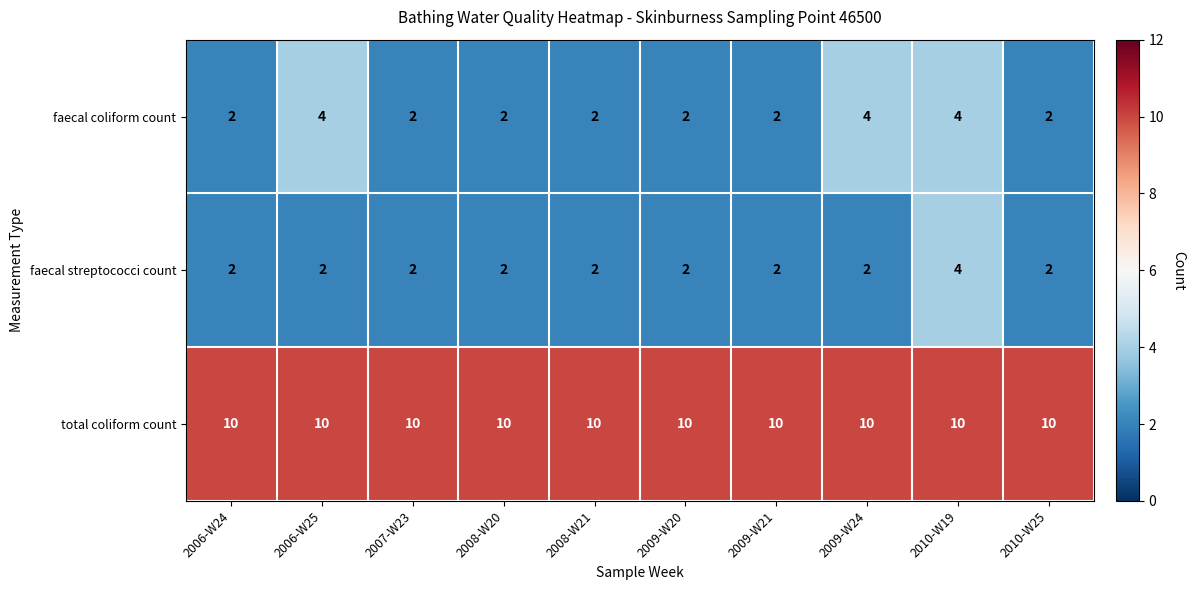

What is the approximate value of total coliform count at 2009-W24?

10